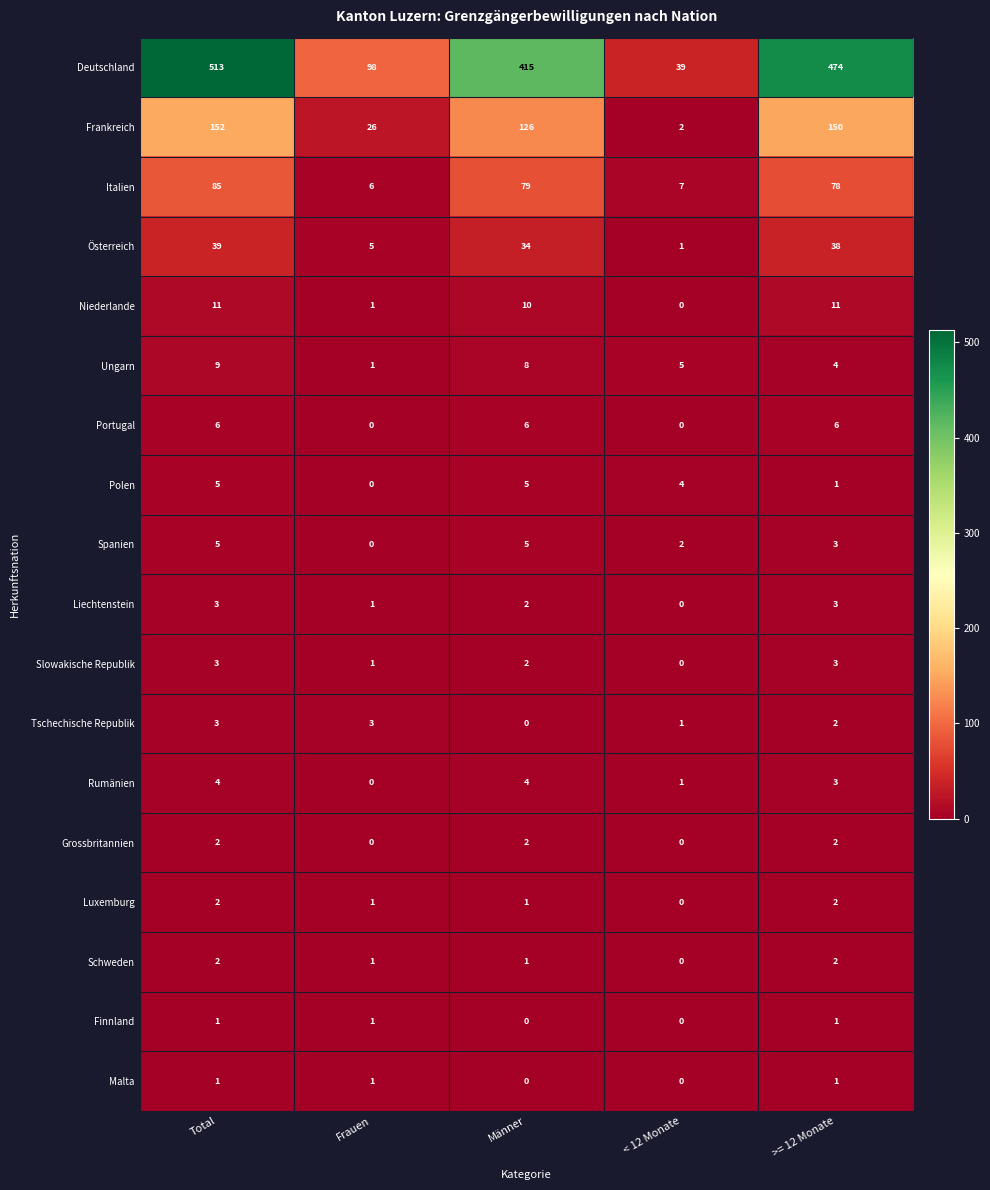

The value of Tschechische Republik at Männer is 0. True or false?

True